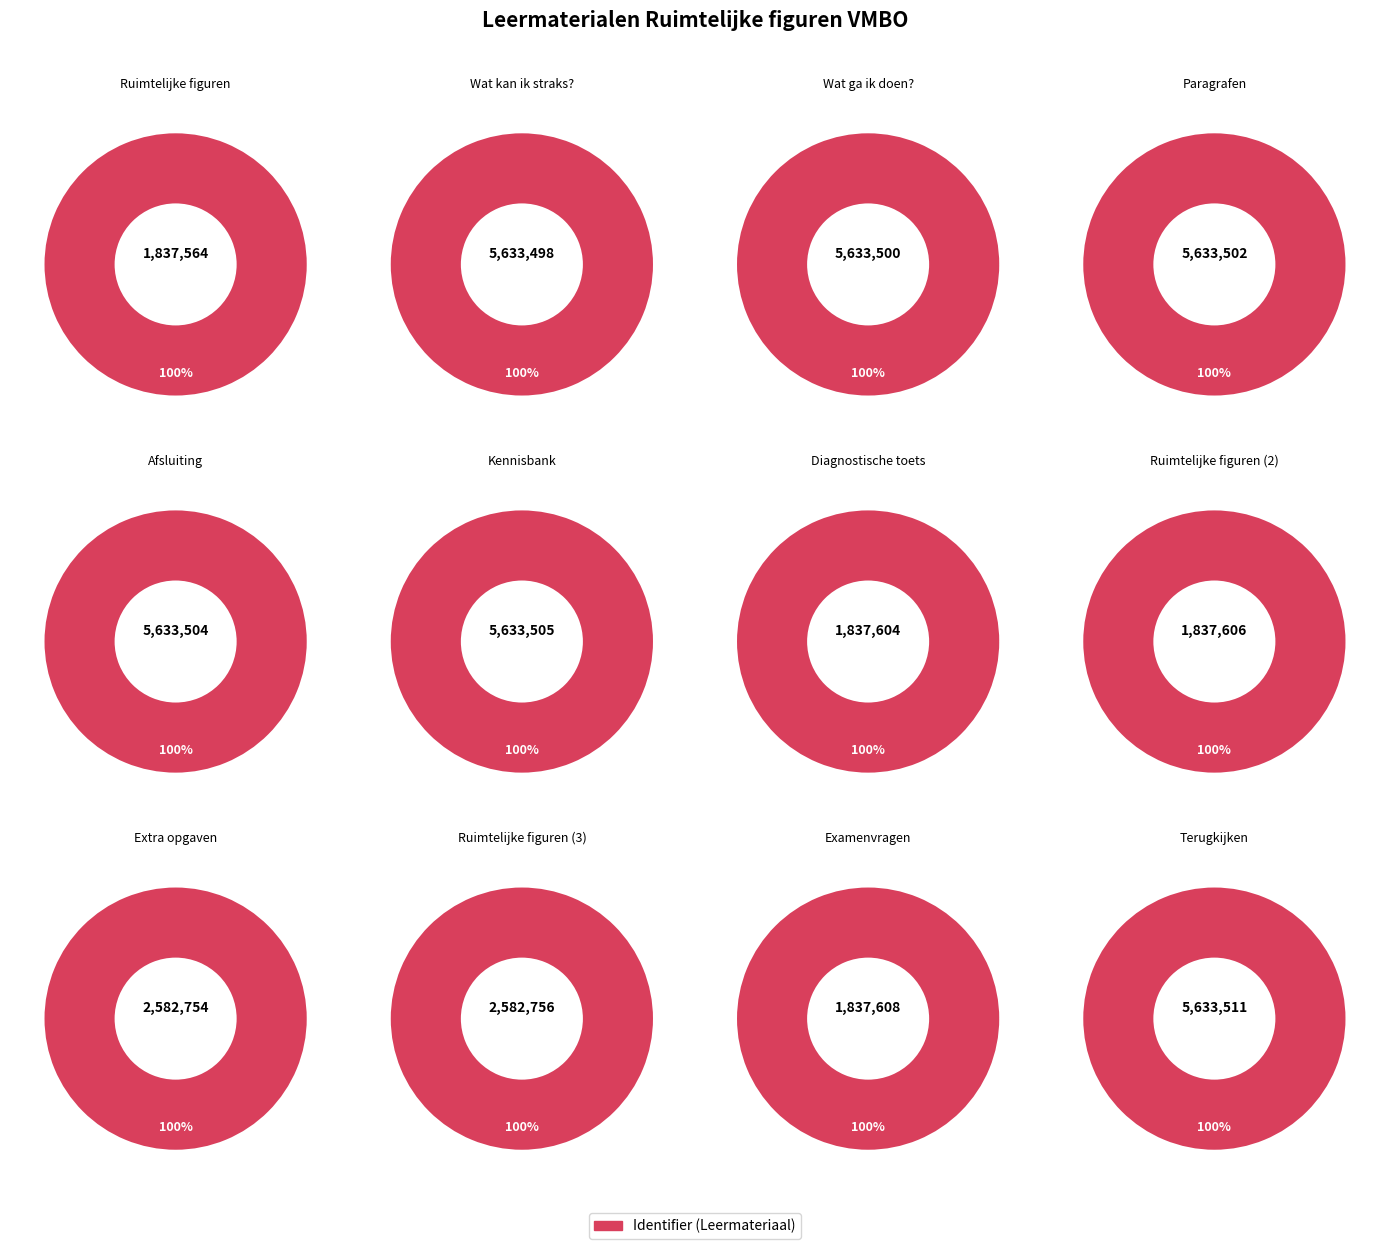

Which category has the smallest portion of the pie?

Ruimtelijke figuren